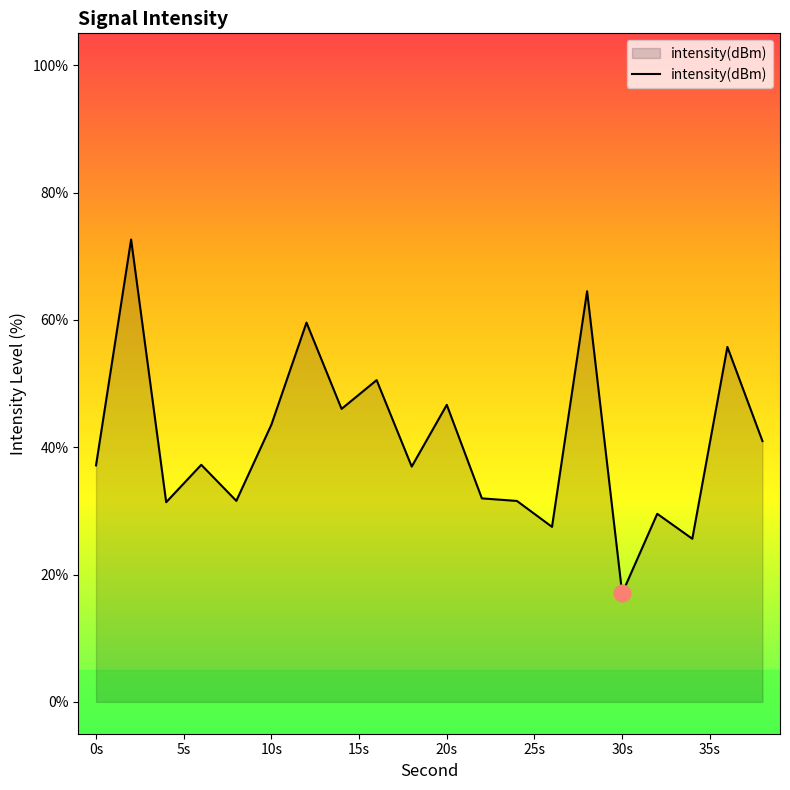

What is the greatest value displayed?

72.6